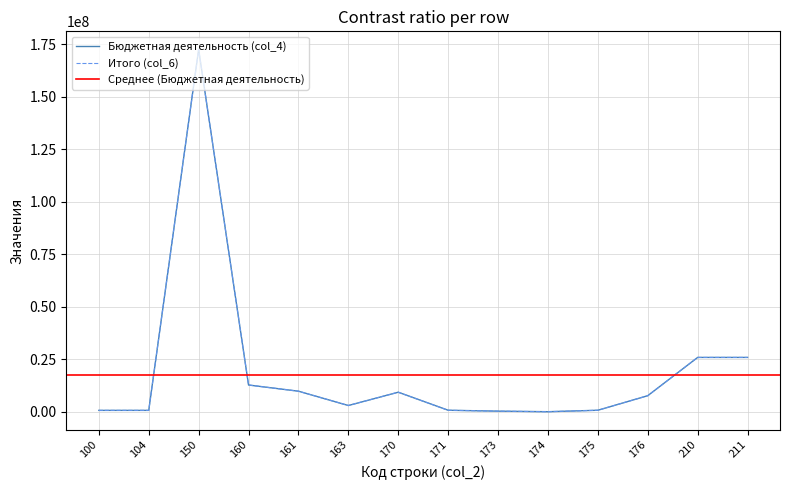

True or false: Итого (col_6) and Бюджетная деятельность (col_4) cross at least once.

False